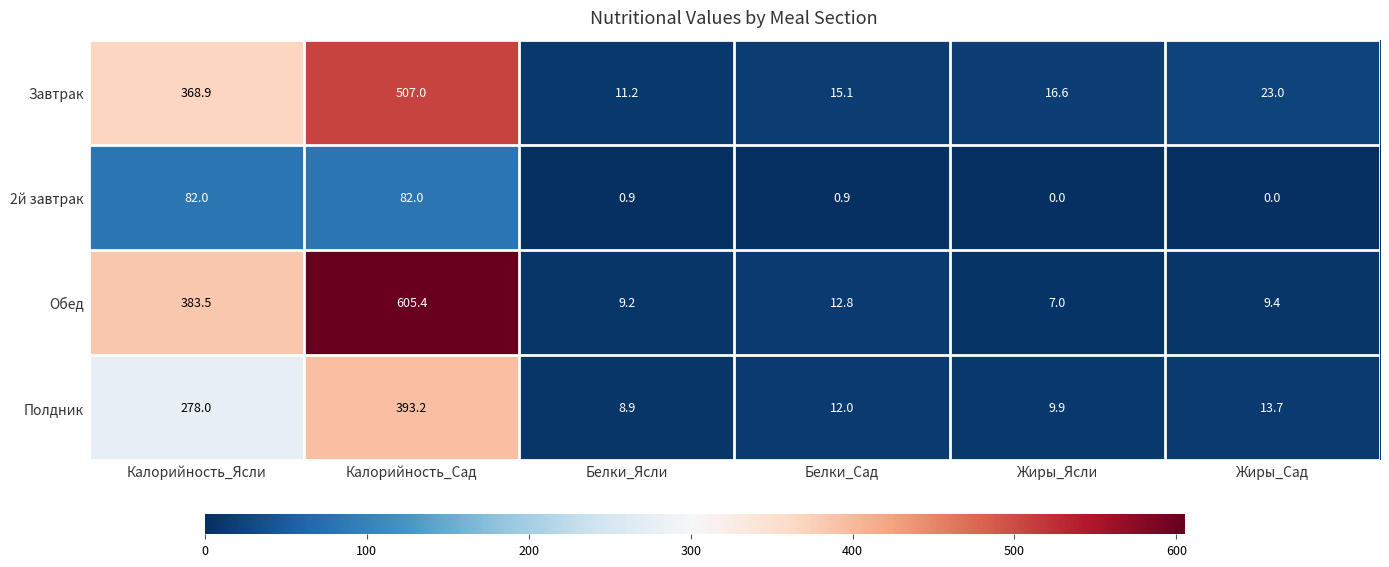

At Белки_Сад, list the series in order from largest to smallest.

Завтрак, Обед, Полдник, 2й завтрак